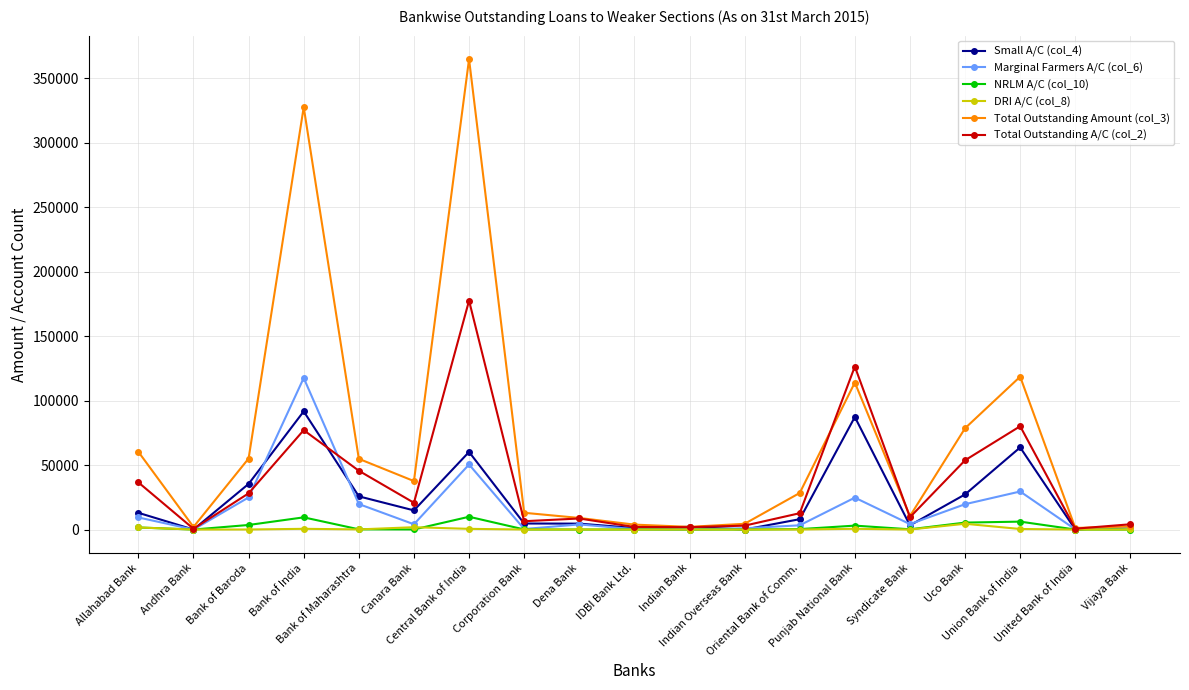

True or false: Total Outstanding A/C (col_2) has more than 2 points higher than both neighbors.

True